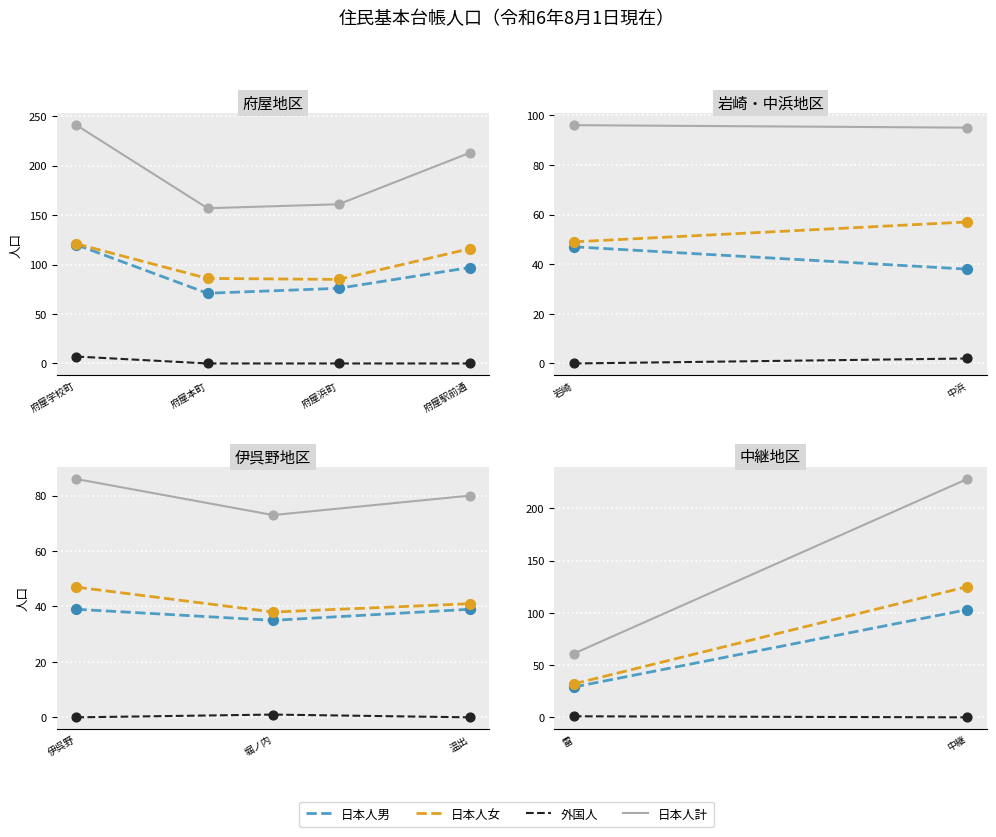

Which series contains the lowest Y value?

外国人